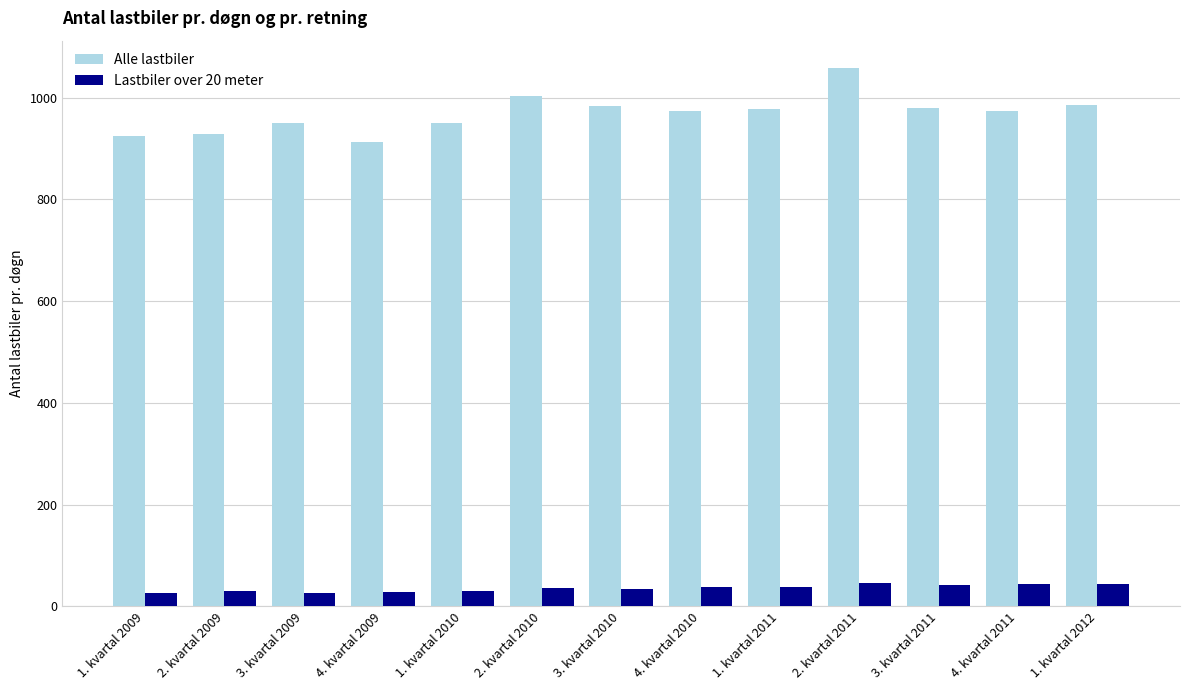

What is the sum of all Alle lastbiler values?

12600.9